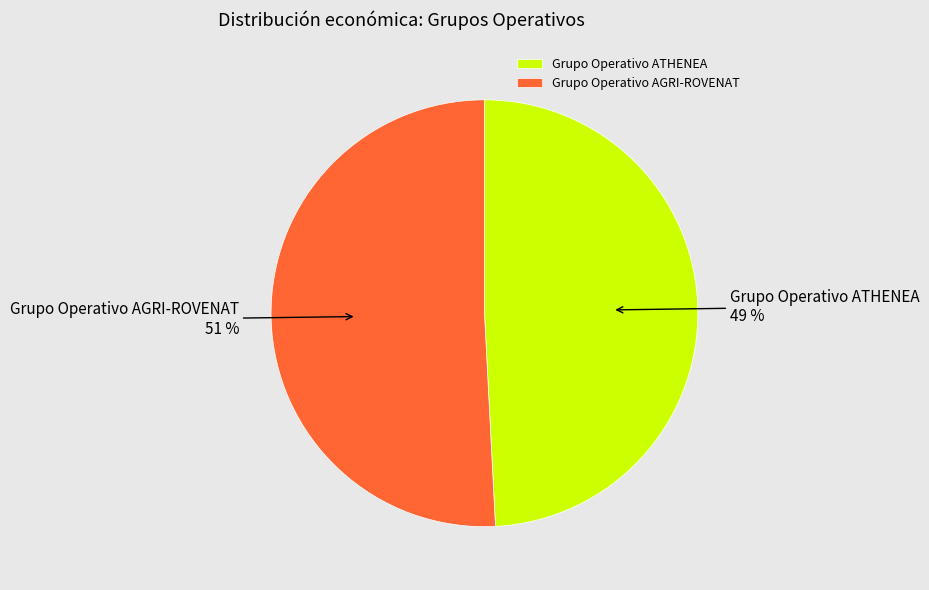

How many slices are in this pie chart?

2